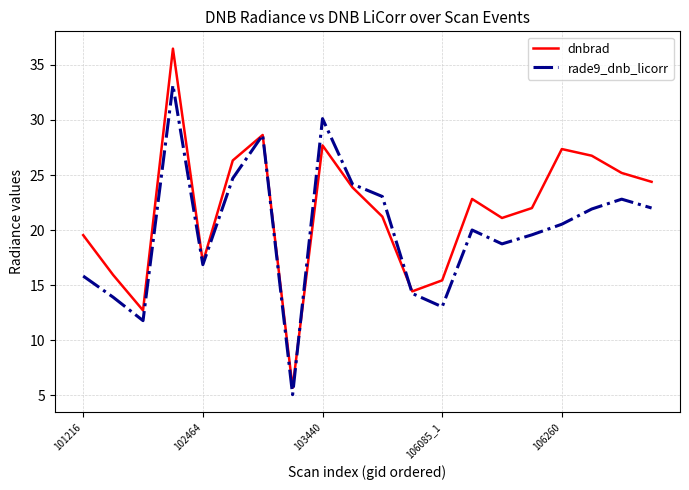

Which series has the largest total across all categories?

dnbrad